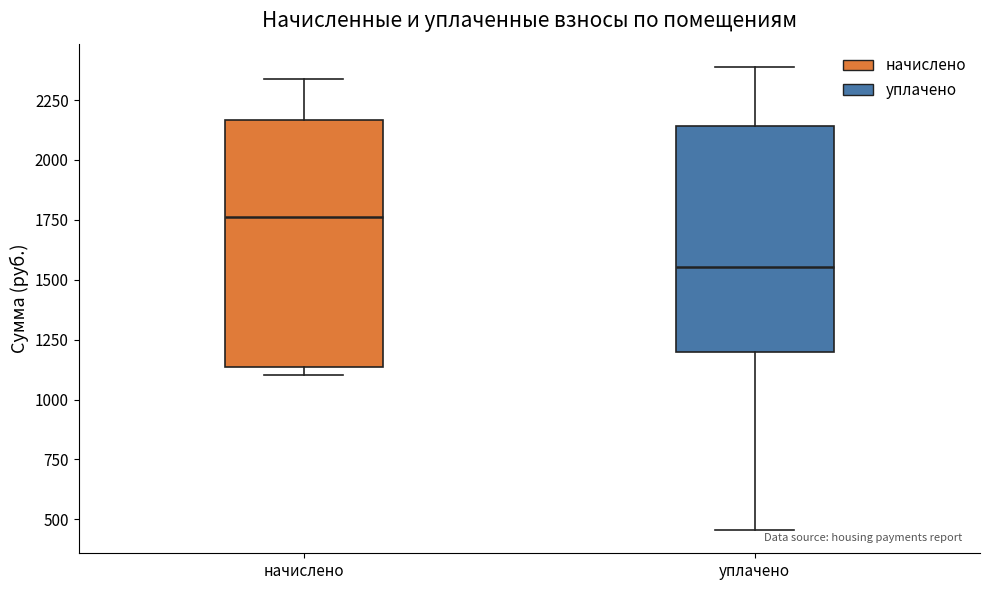

Which box has the lowest median line?

уплачено